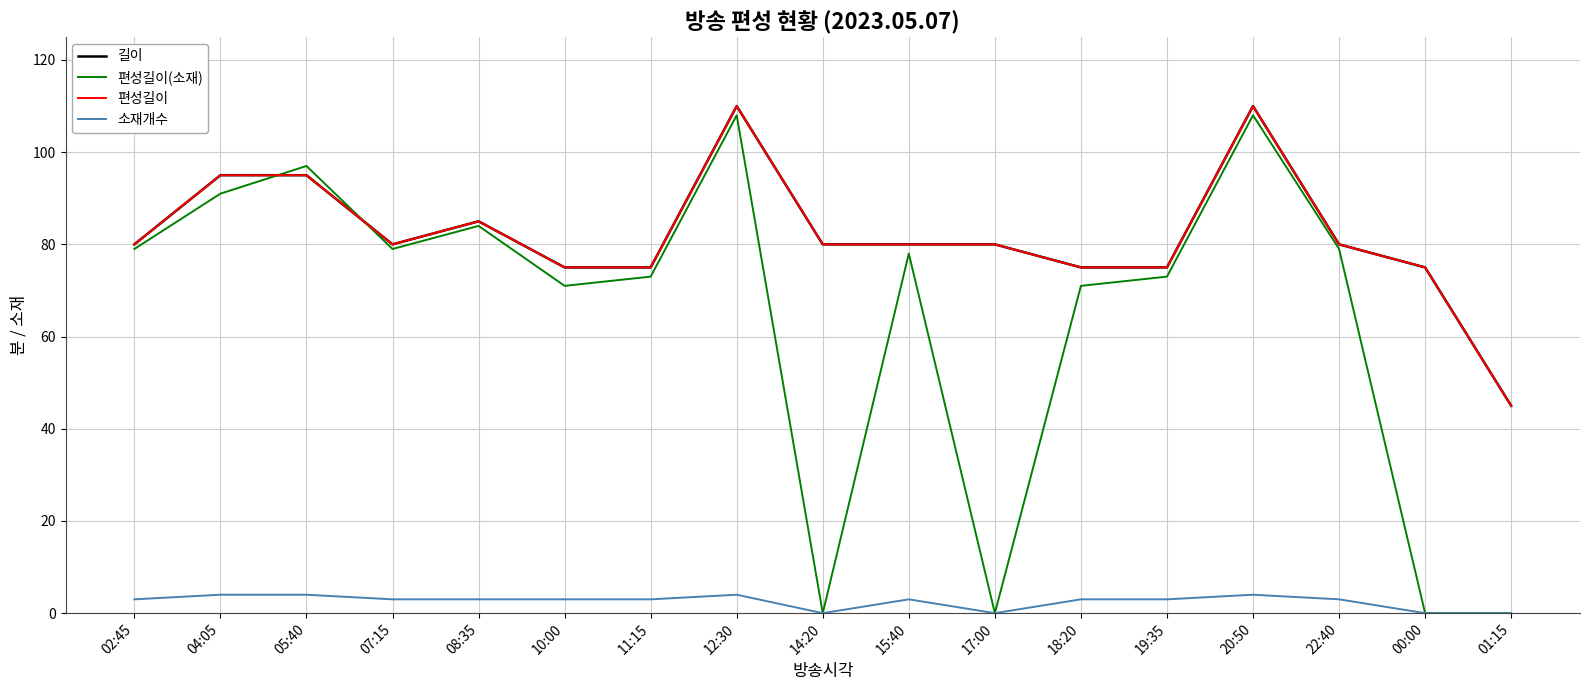

Is this an area chart (filled region under the line)?

No